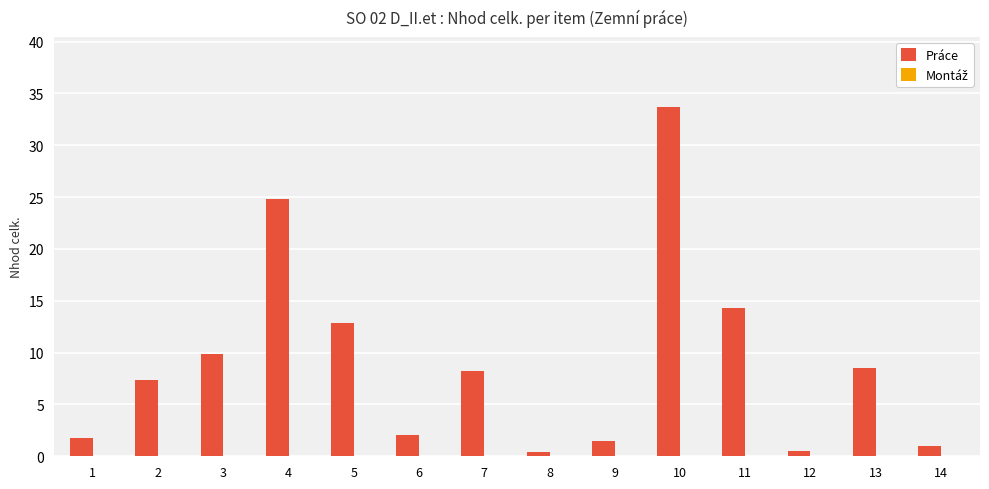

What is the ratio of the value at 13 to the value at 5?

0.7